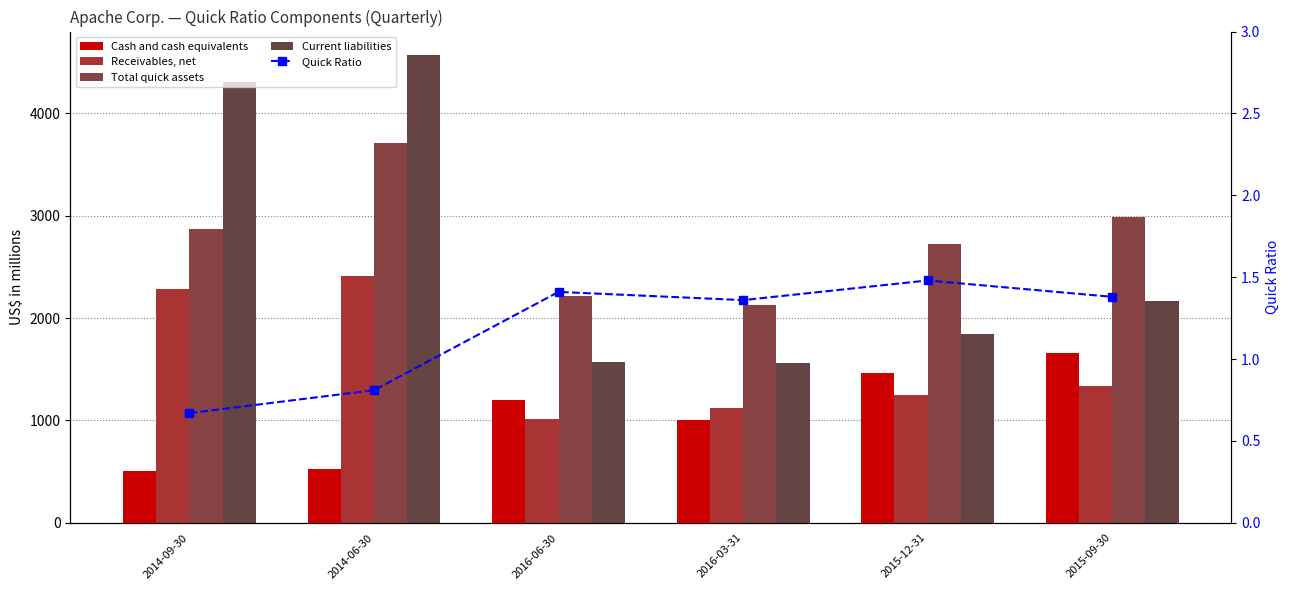

What is the maximum value shown in the chart?

4570.0